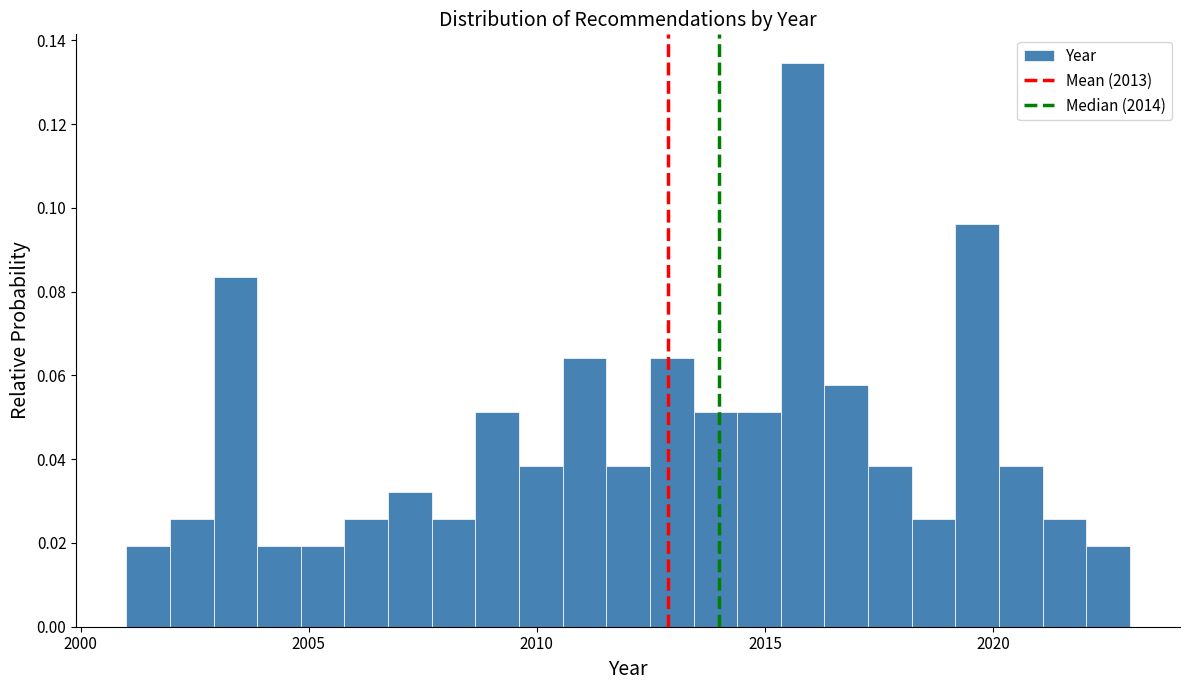

Read against the x-axis, roughly where is the centre of the tallest bar?

2016.0